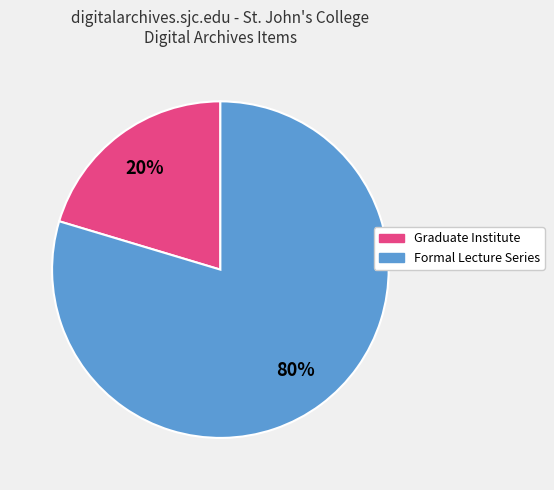

To the nearest percent, what is the average slice percentage?

50%